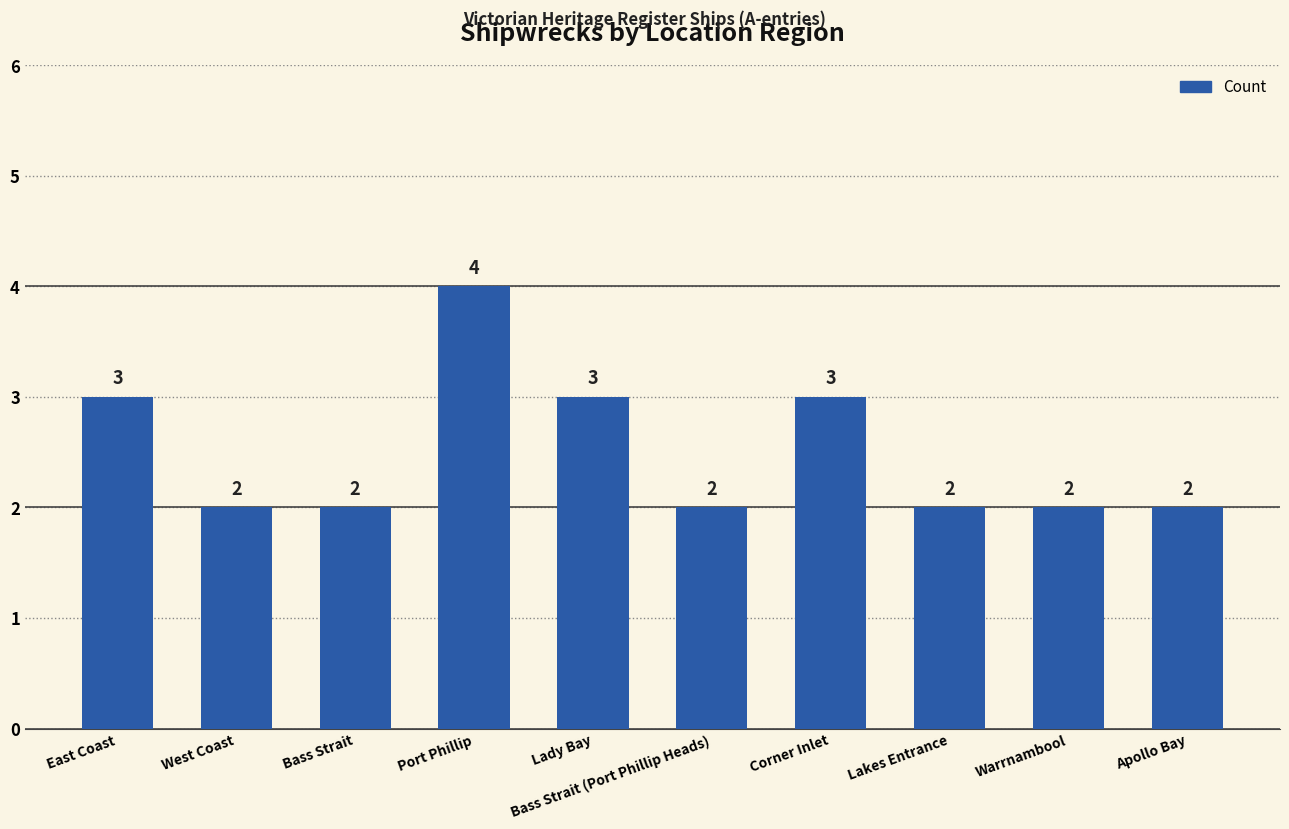

What is the label of the 8th bar from the left?

Lakes Entrance